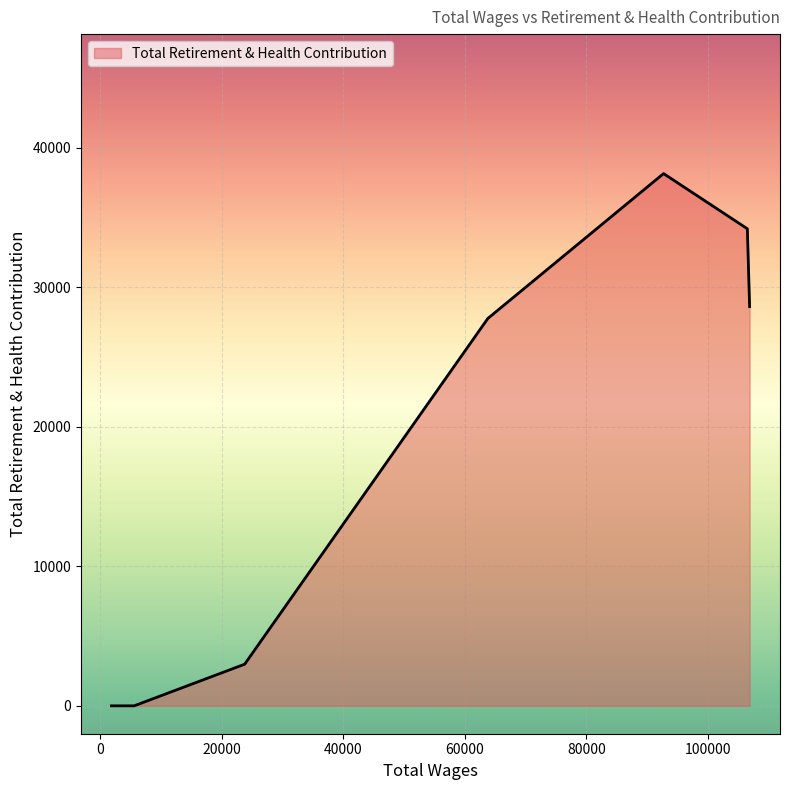

What is the greatest value displayed?

38159